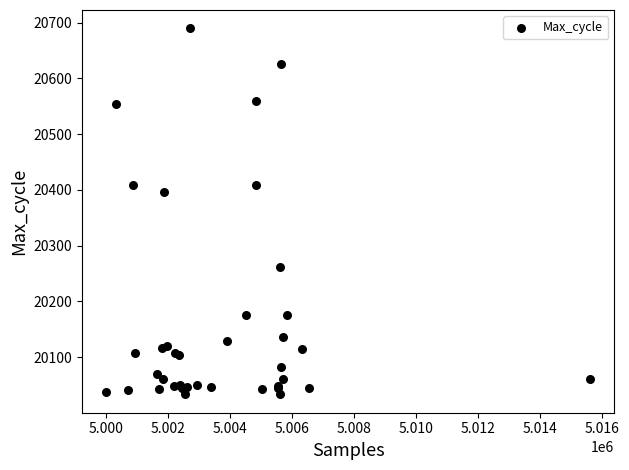

What Y value in the scatter plot is closest to 20361?

20397